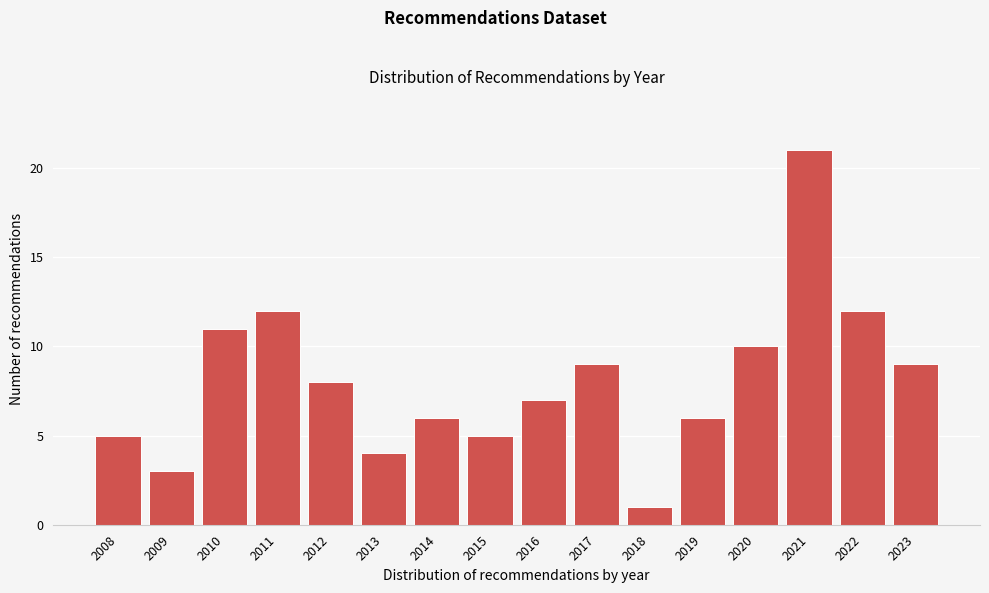

Reading left to right, what are all the values shown in this chart?

5	3	11	12	8	4	6	5	7	9	1	6	10	21	12	9